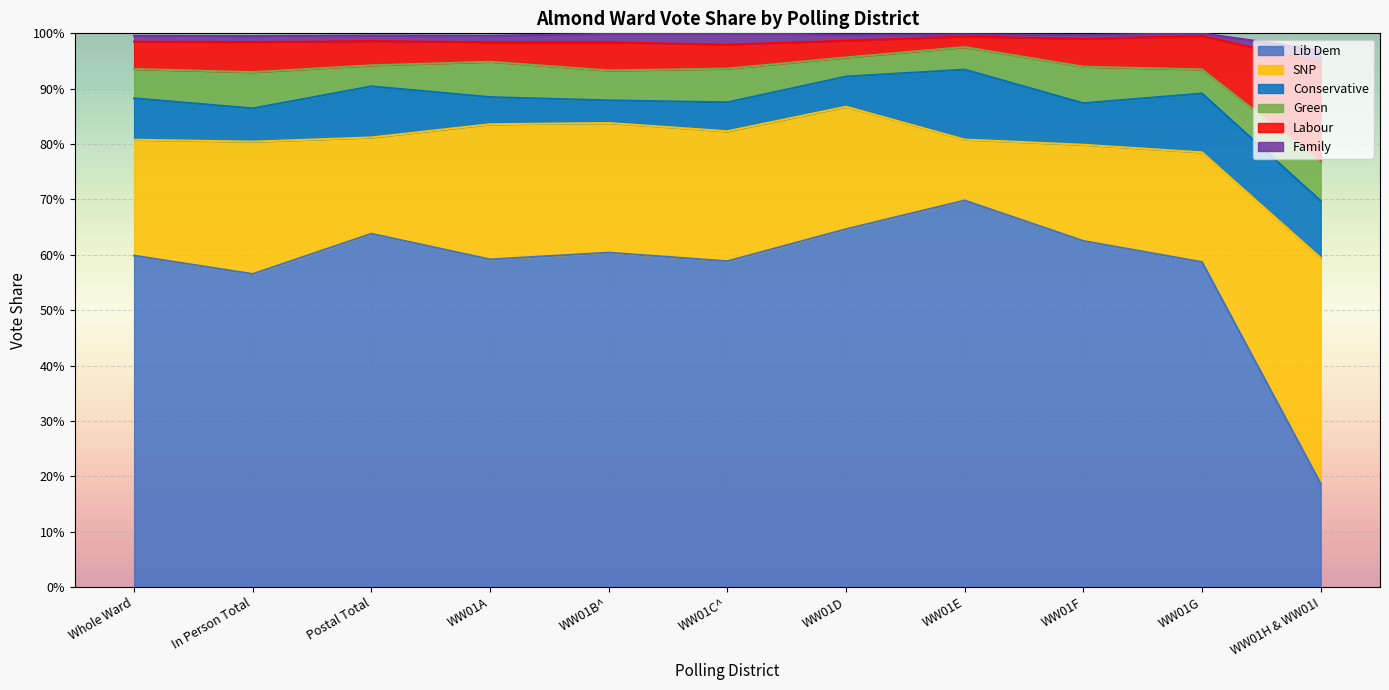

What is the average value of the Labour series?

0.1